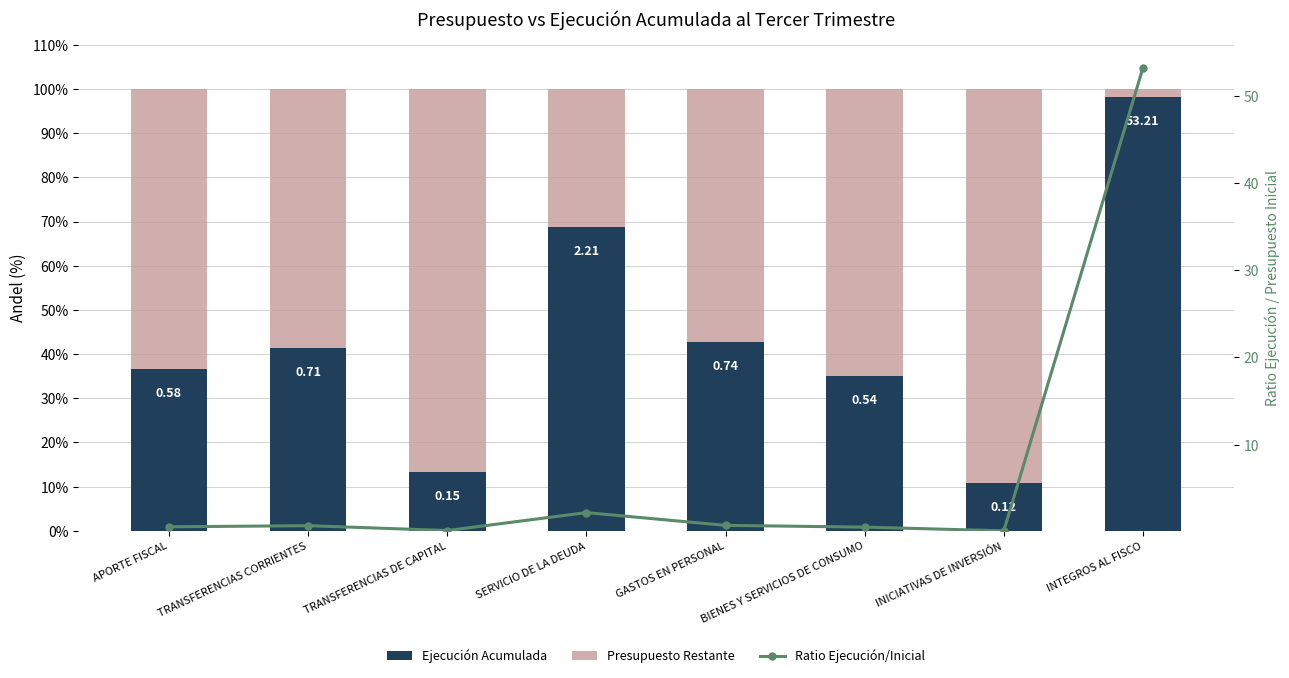

At how many categories does at least one series exceed 52?

8